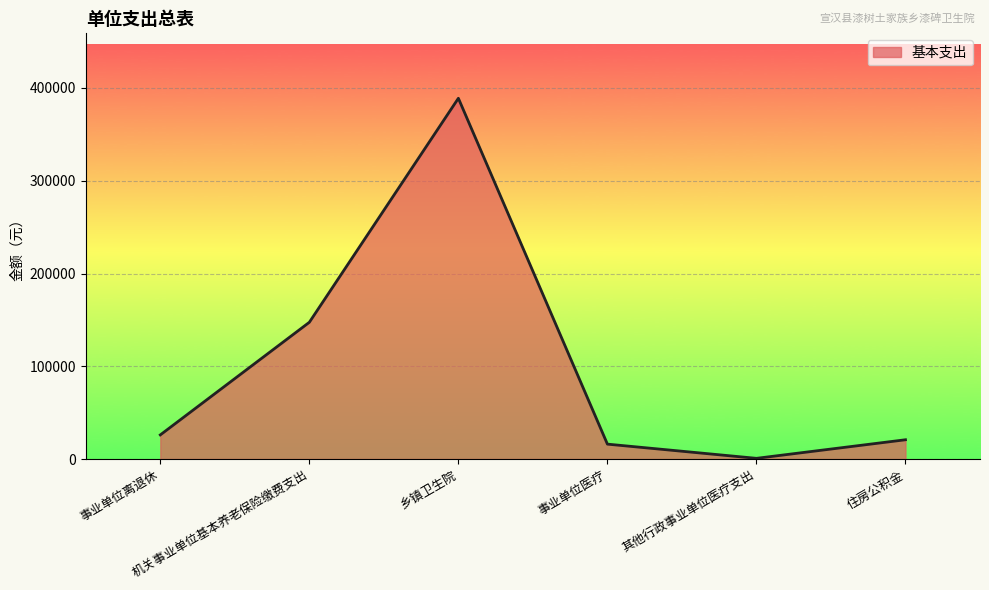

What is the change in value from 事业单位离退休 to 其他行政事业单位医疗支出?

-25265